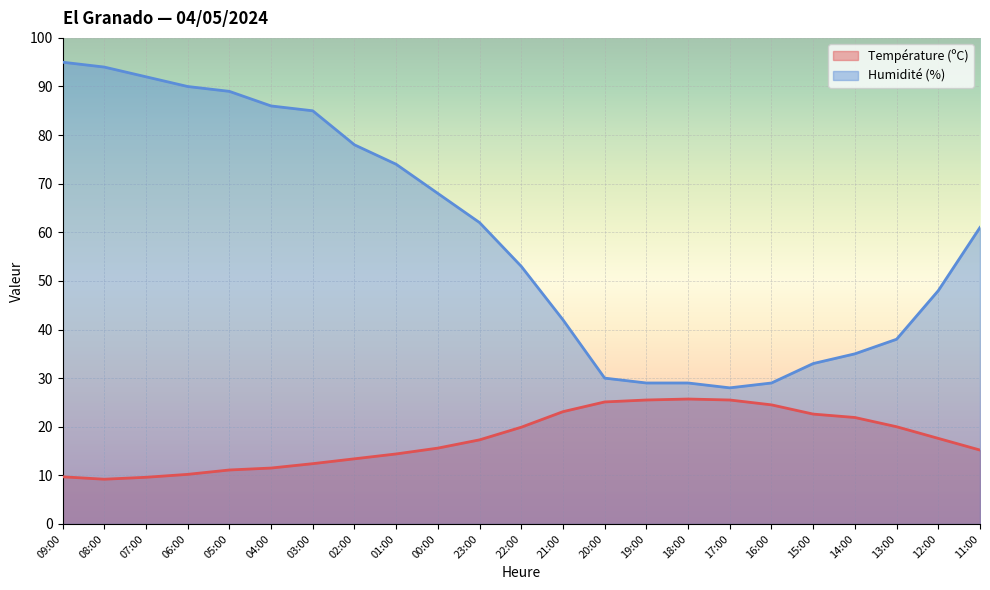

True or false: Température (ºC) has a value of 21.3 at 01:00.

False